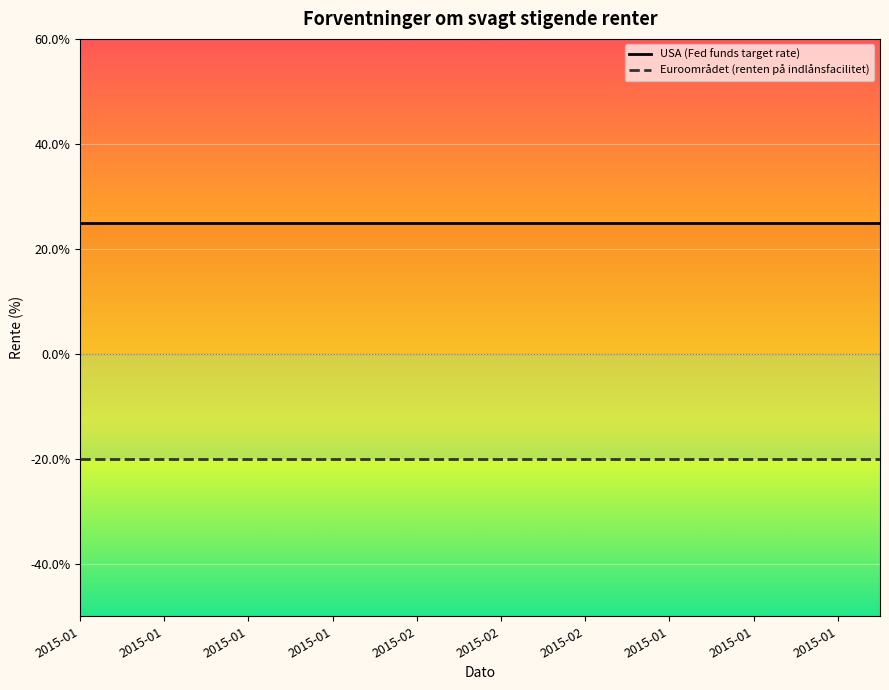

Reading left to right, extract all data points from this chart.

USA (Fed funds target rate): 0.2	0.2	0.2	0.2	0.2	0.2	0.2	0.2	0.2	0.2	0.2	0.2	0.2	0.2	0.2	0.2	0.2	0.2	0.2	0.2
Euroområdet (renten på indlånsfacilitet): -0.2	-0.2	-0.2	-0.2	-0.2	-0.2	-0.2	-0.2	-0.2	-0.2	-0.2	-0.2	-0.2	-0.2	-0.2	-0.2	-0.2	-0.2	-0.2	-0.2